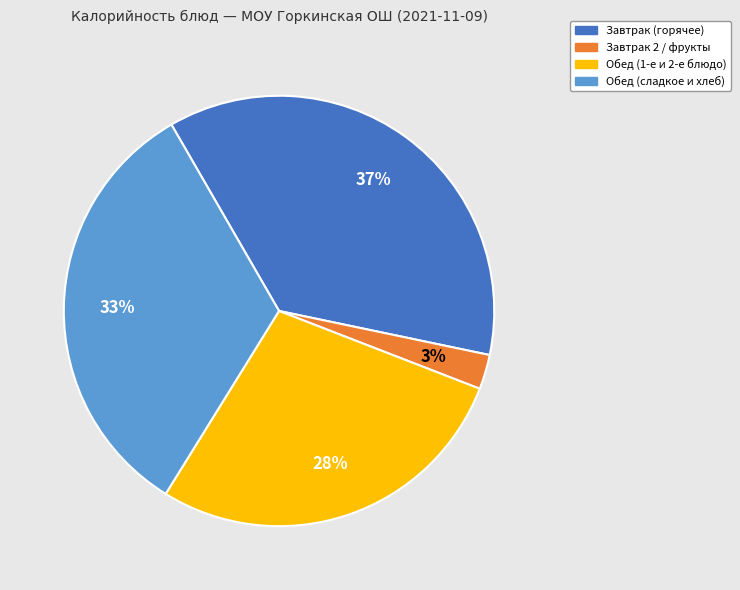

Does Обед (1-е и 2-е блюдо) account for over 50% of the chart?

No